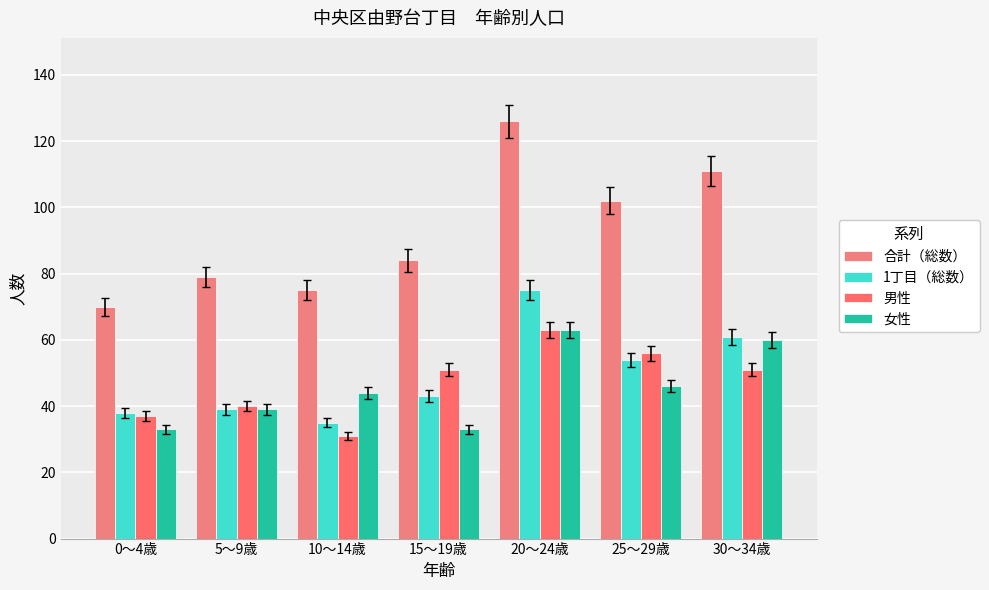

What is the approximate value of 1丁目（総数） at 30～34歳, to the nearest 10?

60